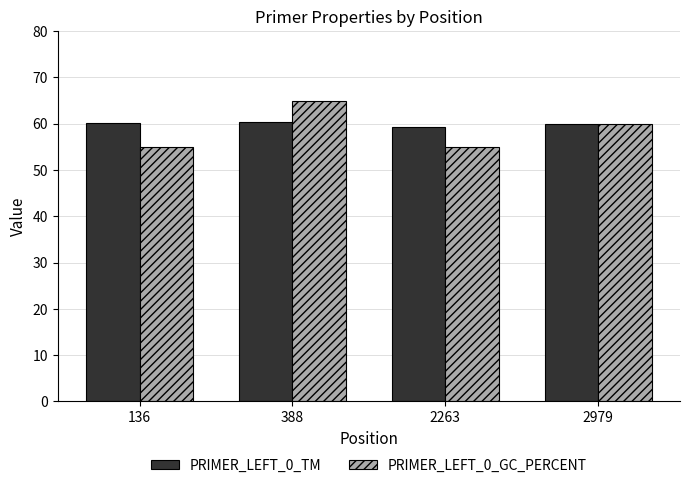

How many bars are there in each group?

2